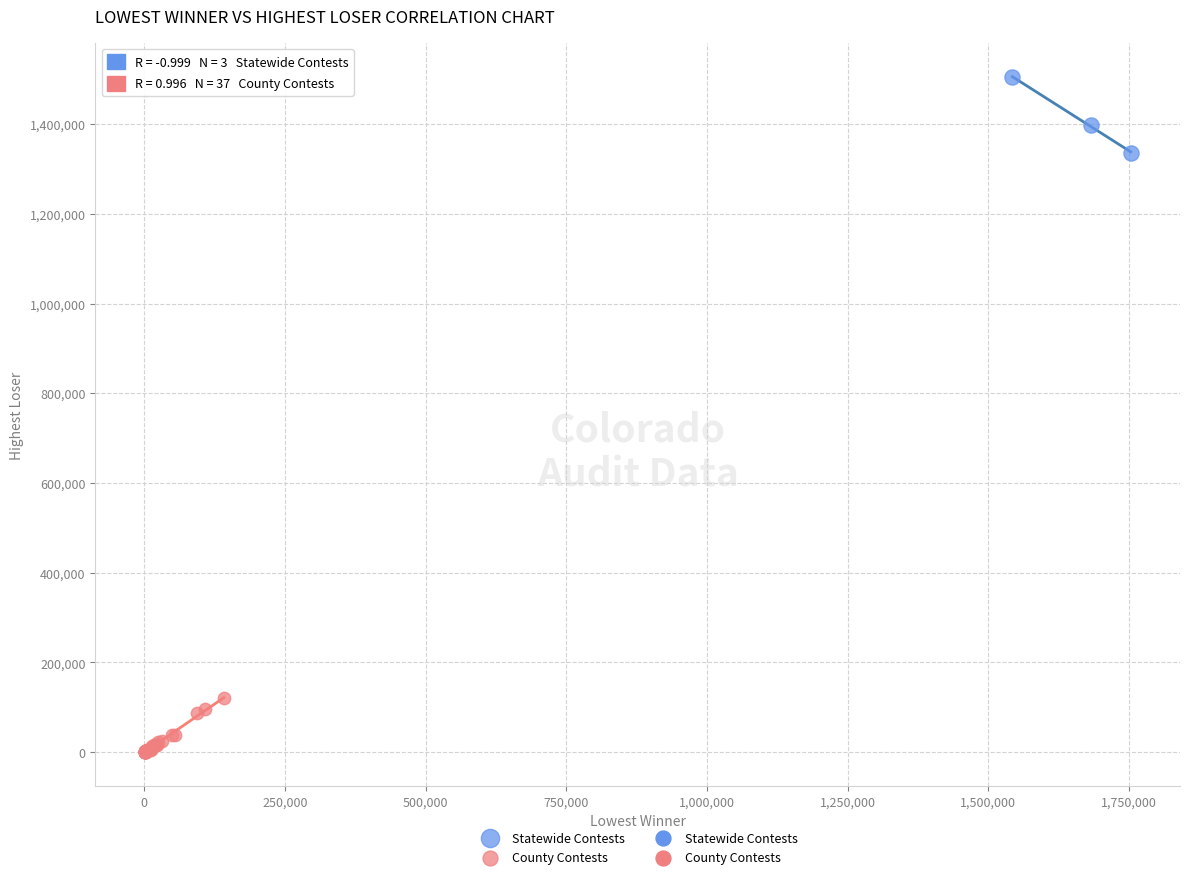

Which series reaches the maximum Y coordinate?

Statewide Contests